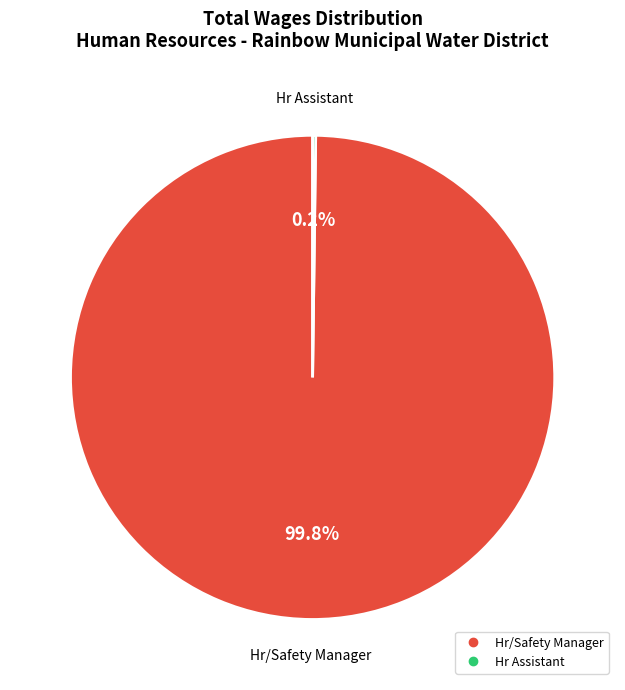

What is the largest slice in the pie chart?

Hr/Safety Manager